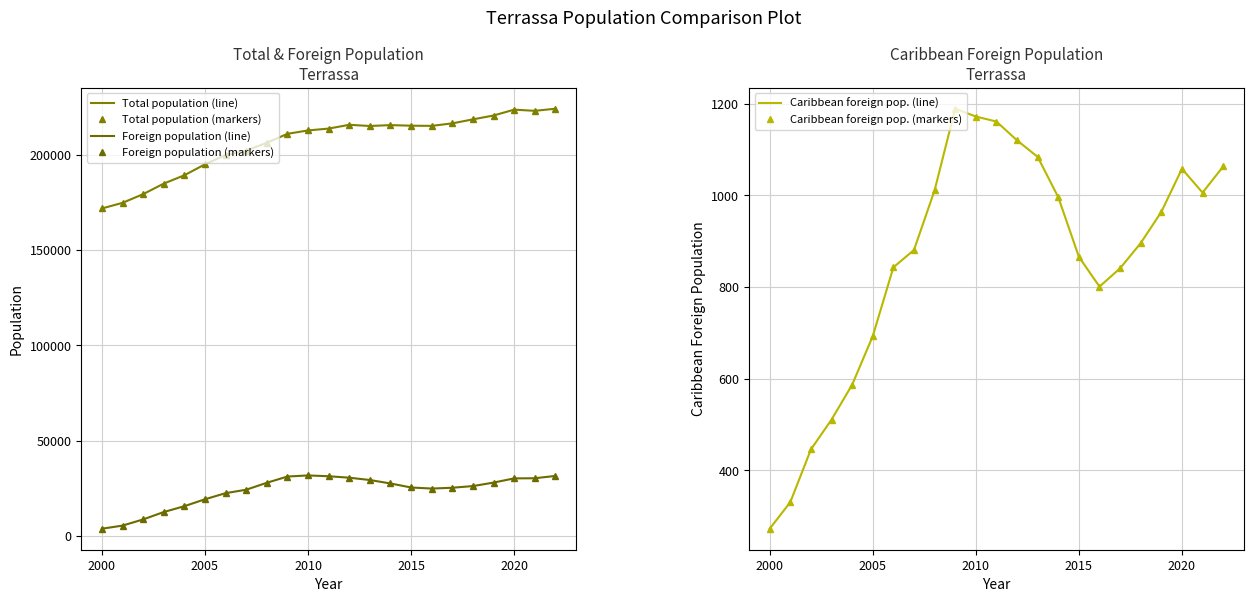

What is the average value of the Caribbean foreign pop. (markers) series?

861